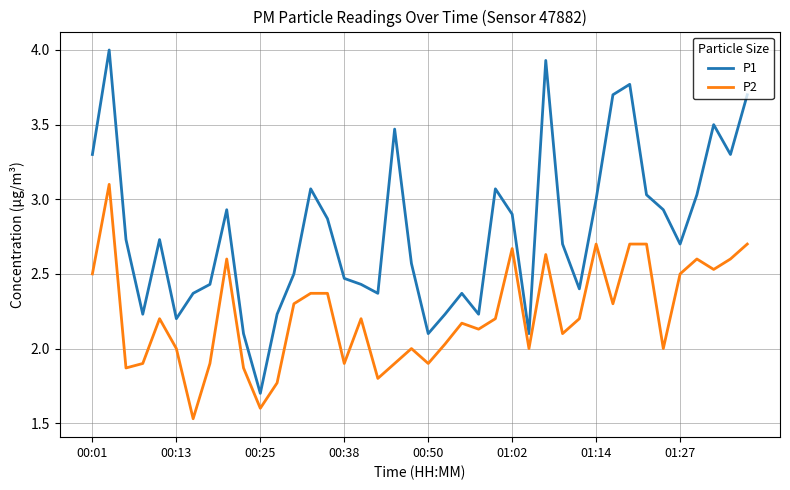

True or false: P2 and P1 cross at least once.

False